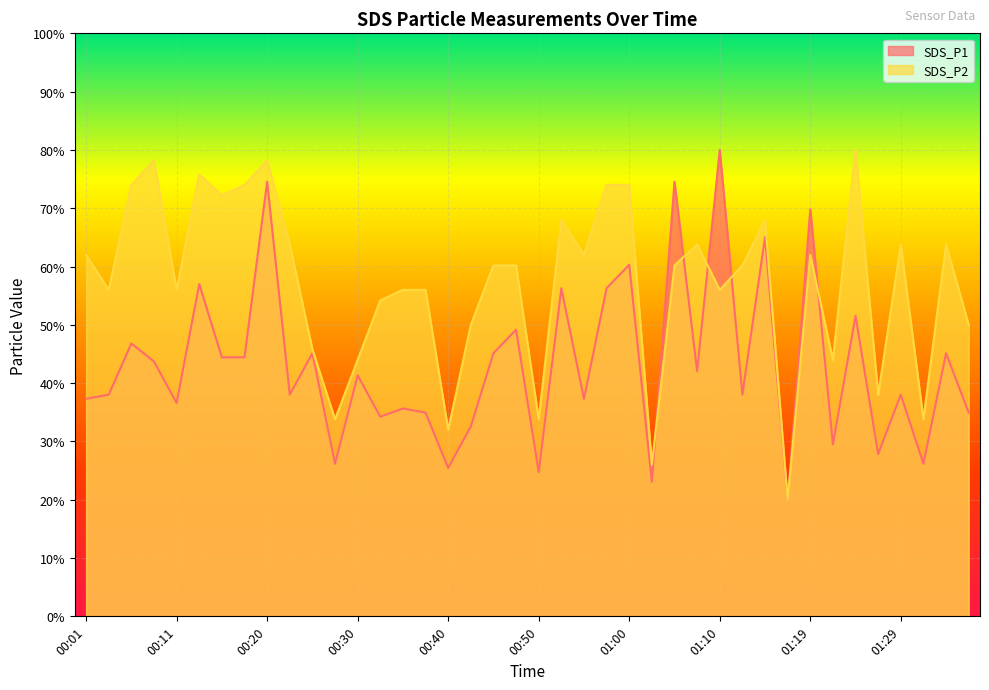

Where is the first local maximum for SDS_P2?

00:08